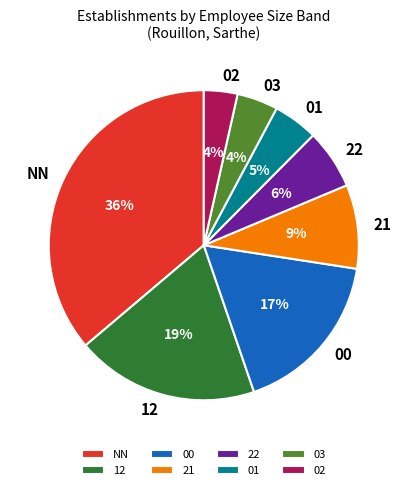

Which has a higher value, 22 or 21?

21